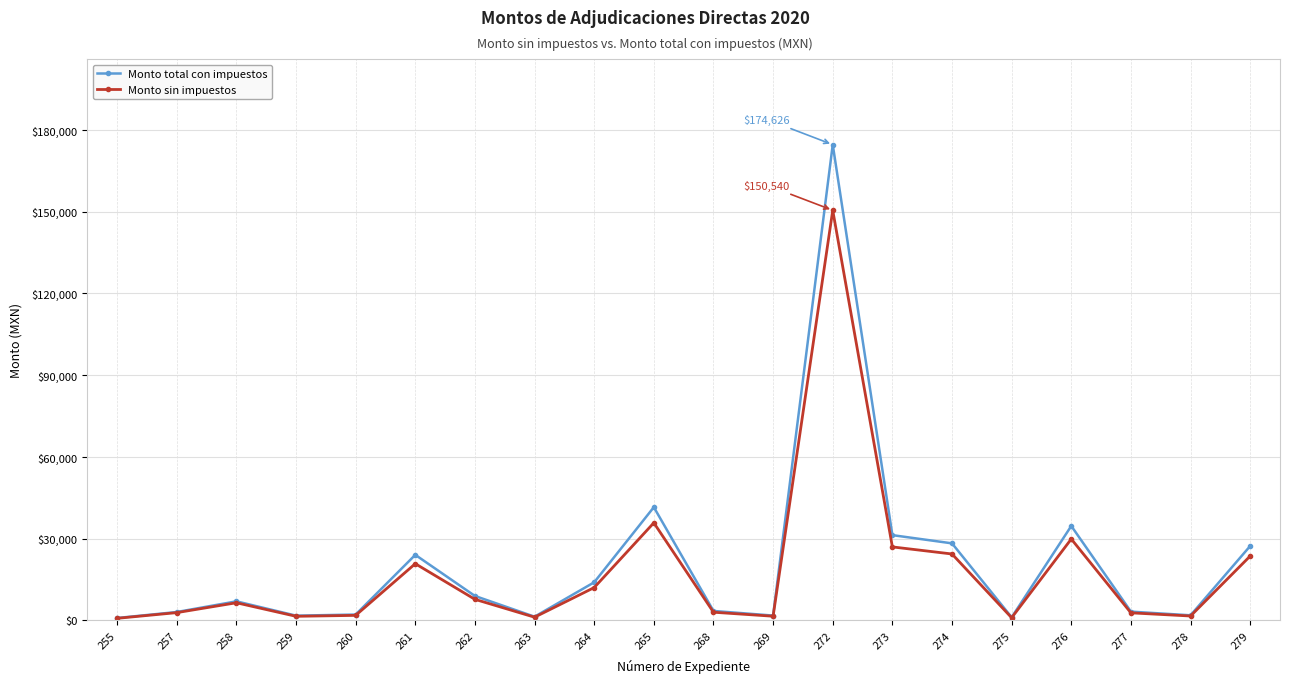

Which series has the widest spread of values?

Monto total con impuestos